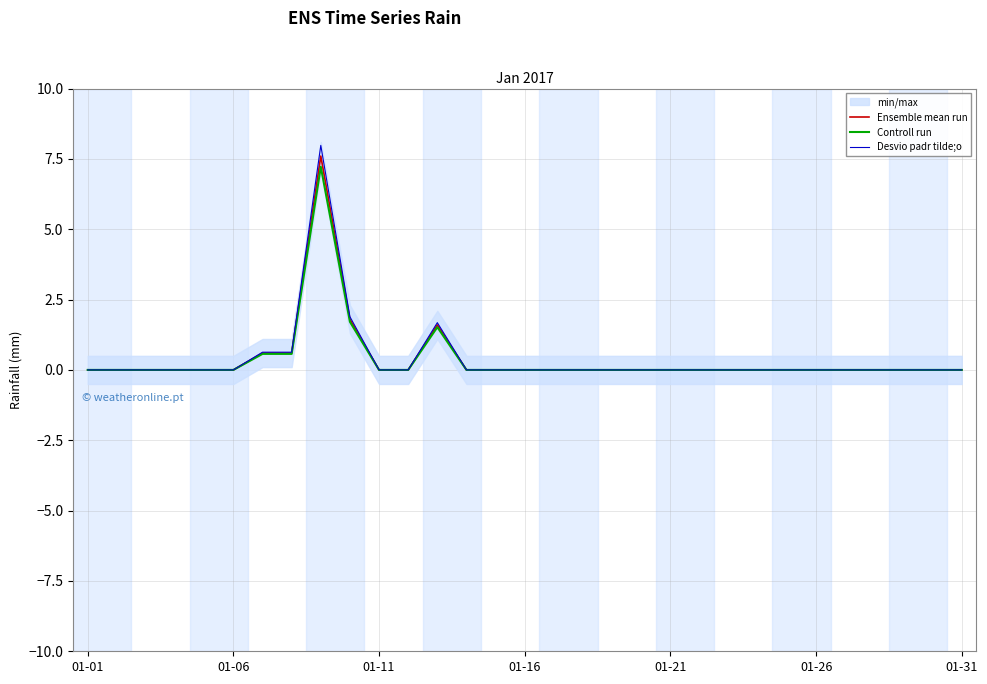

Reading left to right, what are all the values shown in this chart?

Ensemble mean run: 0.0	0.0	0.0	0.0	0.0	0.0	0.6	0.6	7.6	1.8	0.0	0.0	1.6	0.0	0.0	0.0	0.0	0.0	0.0	0.0	0.0	0.0	0.0	0.0	0.0	0.0	0.0	0.0	0.0	0.0	0.0
Controll run: 0.0	0.0	0.0	0.0	0.0	0.0	0.6	0.6	7.2	1.7	0.0	0.0	1.5	0.0	0.0	0.0	0.0	0.0	0.0	0.0	0.0	0.0	0.0	0.0	0.0	0.0	0.0	0.0	0.0	0.0	0.0
Desvio padr tilde;o: 0.0	0.0	0.0	0.0	0.0	0.0	0.6	0.6	8.0	1.9	0.0	0.0	1.7	0.0	0.0	0.0	0.0	0.0	0.0	0.0	0.0	0.0	0.0	0.0	0.0	0.0	0.0	0.0	0.0	0.0	0.0